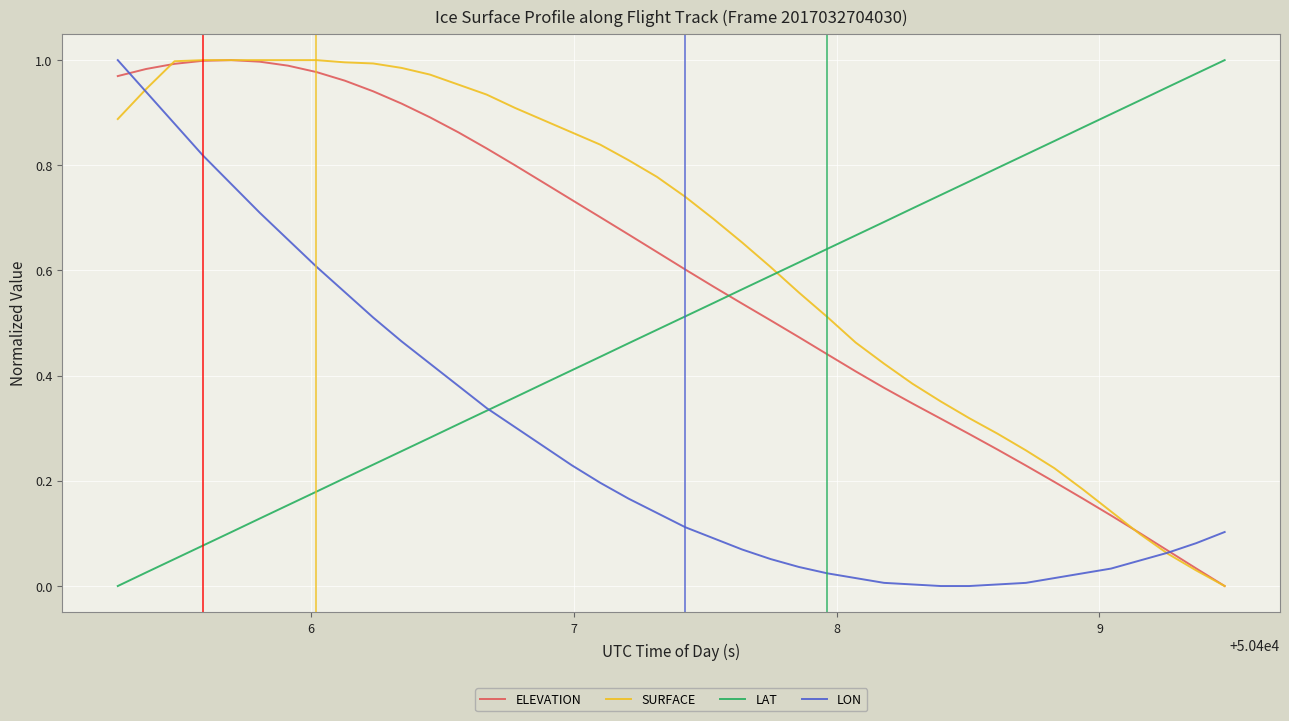

Does the chart have visible grid lines?

Yes